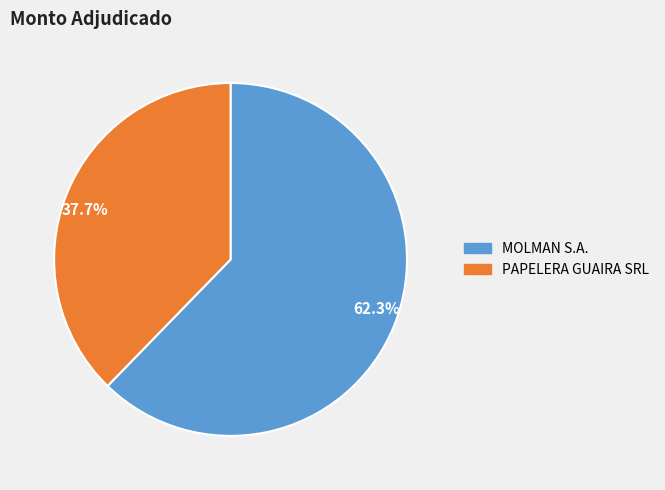

To the nearest percent, what is the average slice percentage?

50%